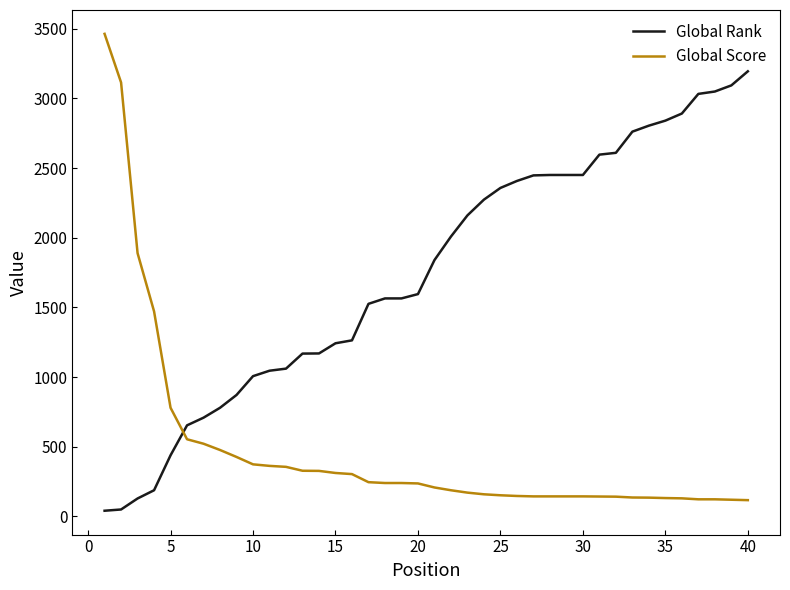

Rank the series by their maximum value, from lowest to highest.

Global Rank, Global Score